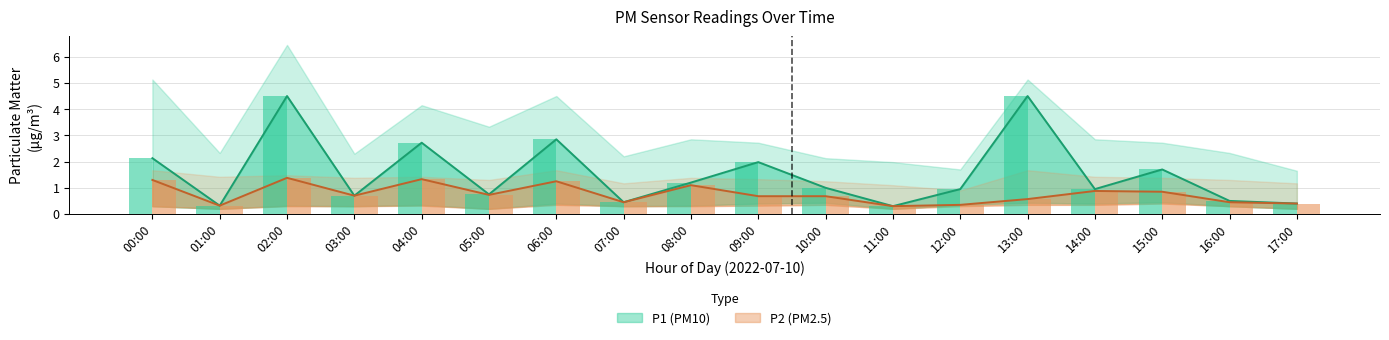

How many data points in P2_upper are less than 1?

1